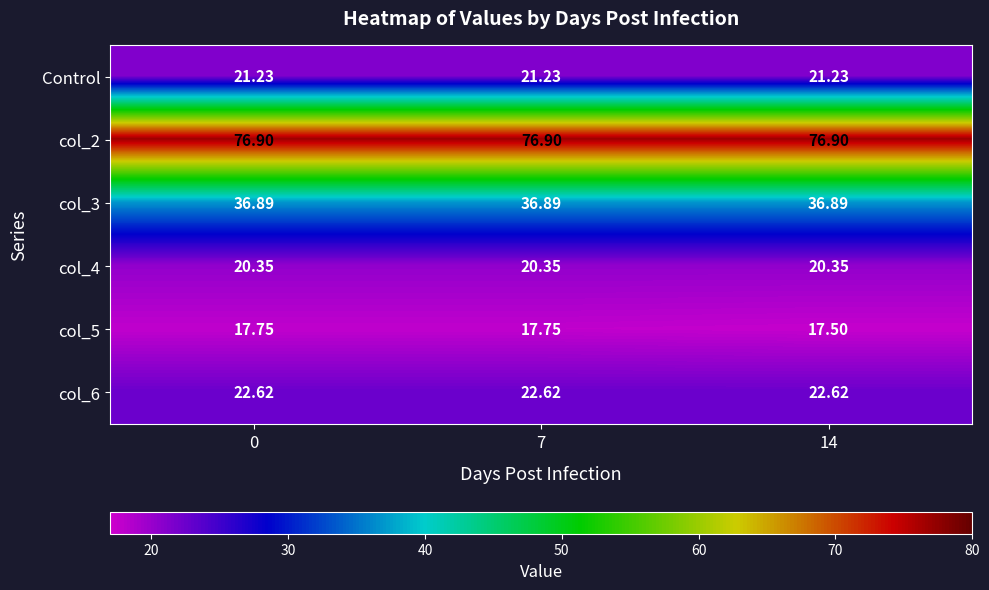

Is the value of Control at 0 greater than the value of col_3 at 7?

No